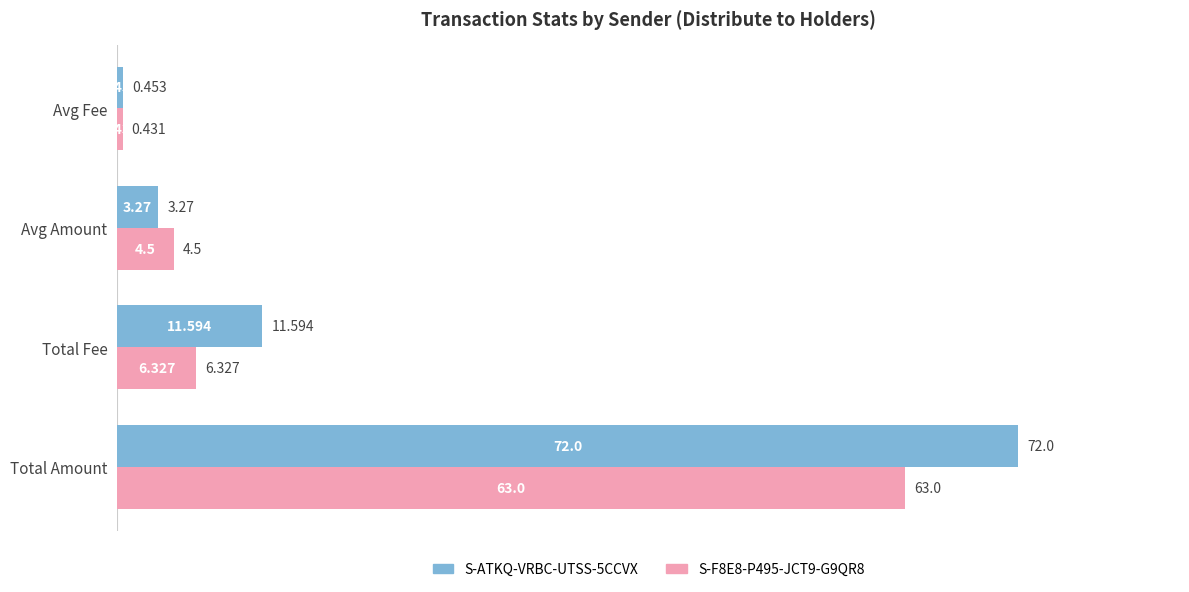

At which category is the sum across all series the highest?

Total Amount